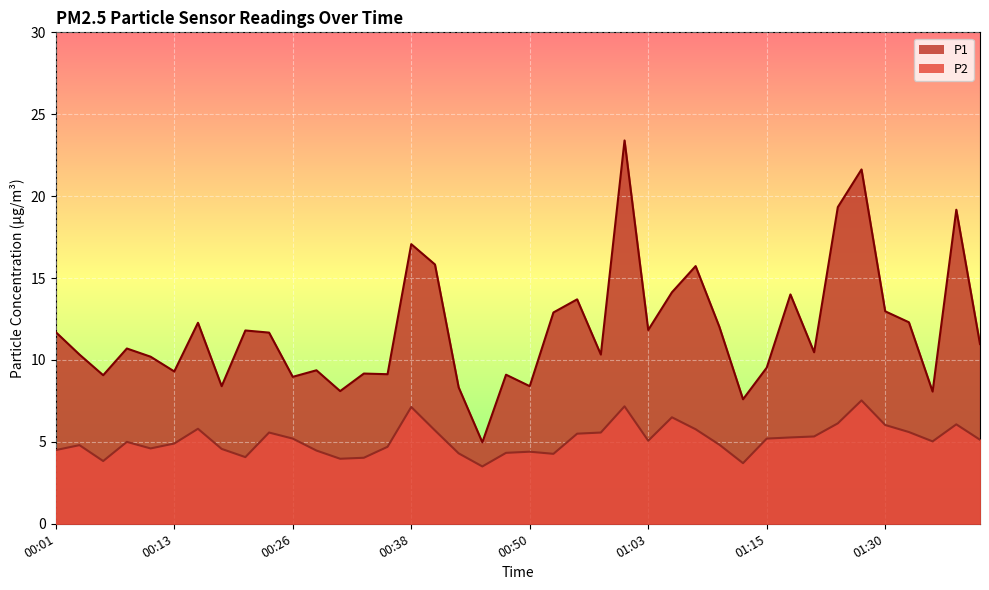

At which category does the chart reach its minimum across all series?

00:45